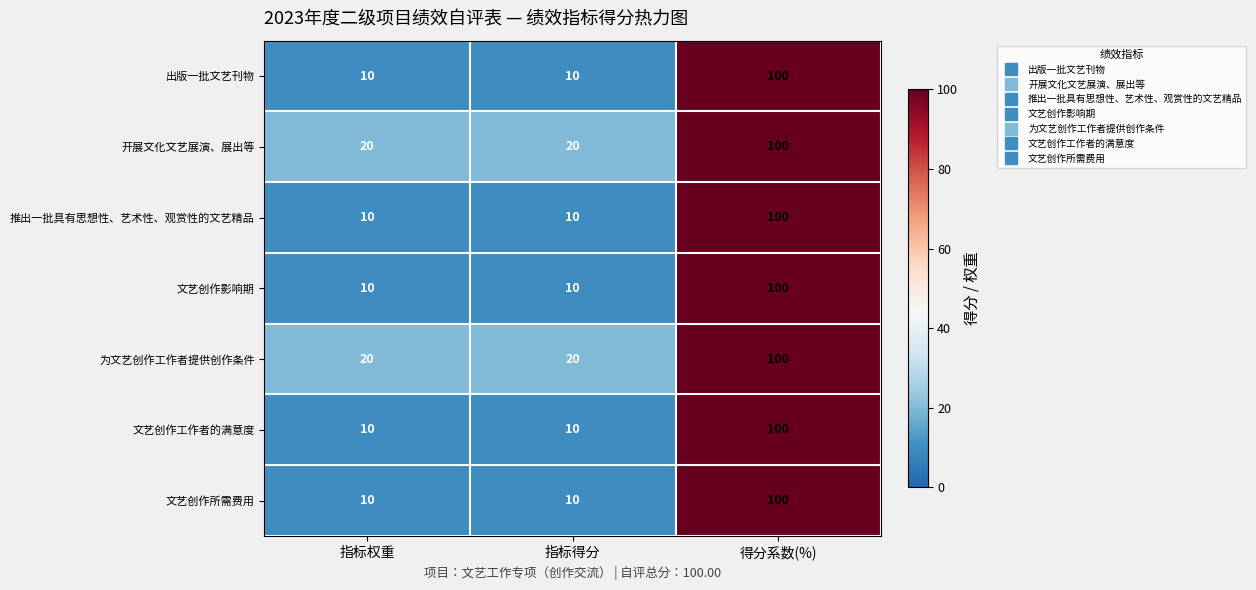

What is the total value across all series at 指标权重?

90